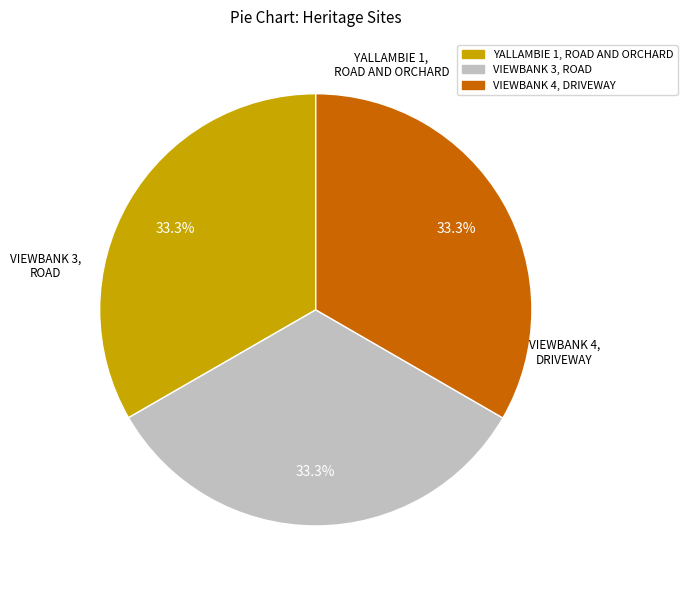

To the nearest percent, what percentage of the pie is VIEWBANK 4, DRIVEWAY?

33%